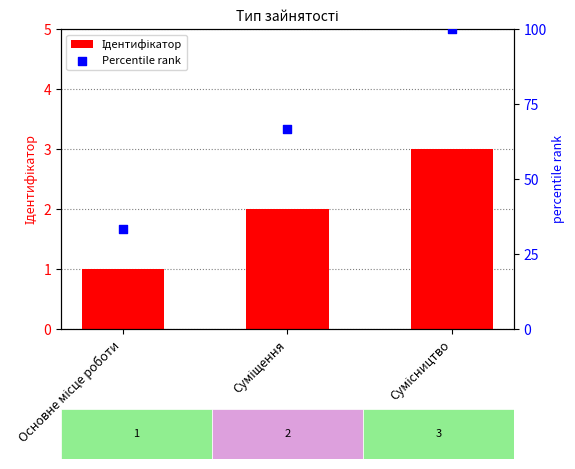

At which category is the sum across all series the highest?

Сумісництво